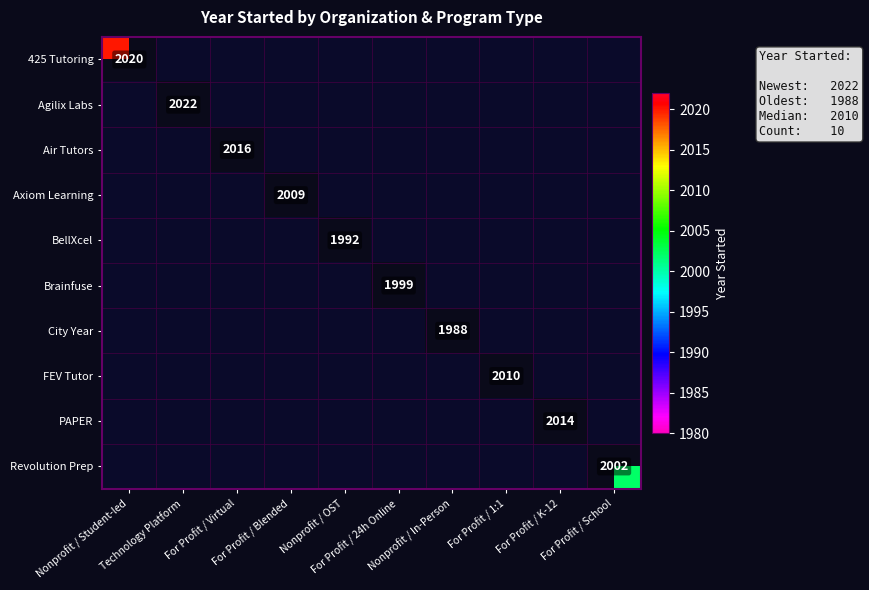

Reading left to right, transcribe all the data shown in this chart.

425 Tutoring: 0=2020	1=0	2=0	3=0	4=0	5=0	6=0	7=0	8=0	9=0
Agilix Labs: 0=0	1=2022	2=0	3=0	4=0	5=0	6=0	7=0	8=0	9=0
Air Tutors: 0=0	1=0	2=2016	3=0	4=0	5=0	6=0	7=0	8=0	9=0
Axiom Learning: 0=0	1=0	2=0	3=2009	4=0	5=0	6=0	7=0	8=0	9=0
BellXcel: 0=0	1=0	2=0	3=0	4=1992	5=0	6=0	7=0	8=0	9=0
Brainfuse: 0=0	1=0	2=0	3=0	4=0	5=1999	6=0	7=0	8=0	9=0
City Year: 0=0	1=0	2=0	3=0	4=0	5=0	6=1988	7=0	8=0	9=0
FEV Tutor: 0=0	1=0	2=0	3=0	4=0	5=0	6=0	7=2010	8=0	9=0
PAPER: 0=0	1=0	2=0	3=0	4=0	5=0	6=0	7=0	8=2014	9=0
Revolution Prep: 0=0	1=0	2=0	3=0	4=0	5=0	6=0	7=0	8=0	9=2002